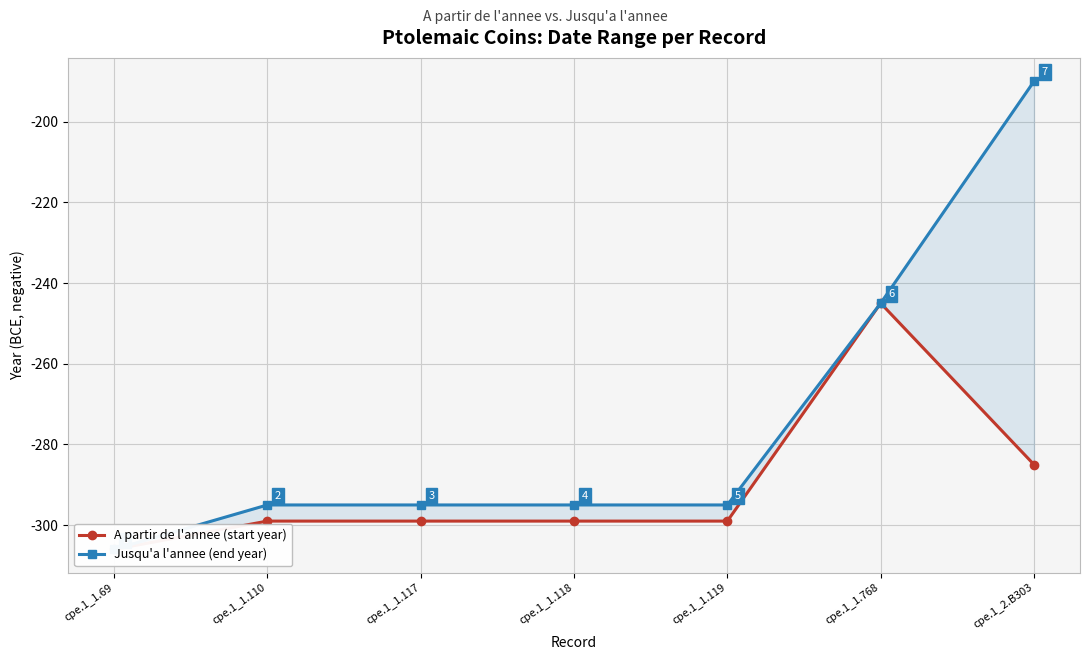

What is the maximum value for Jusqu'a l'annee (end year)?

-190